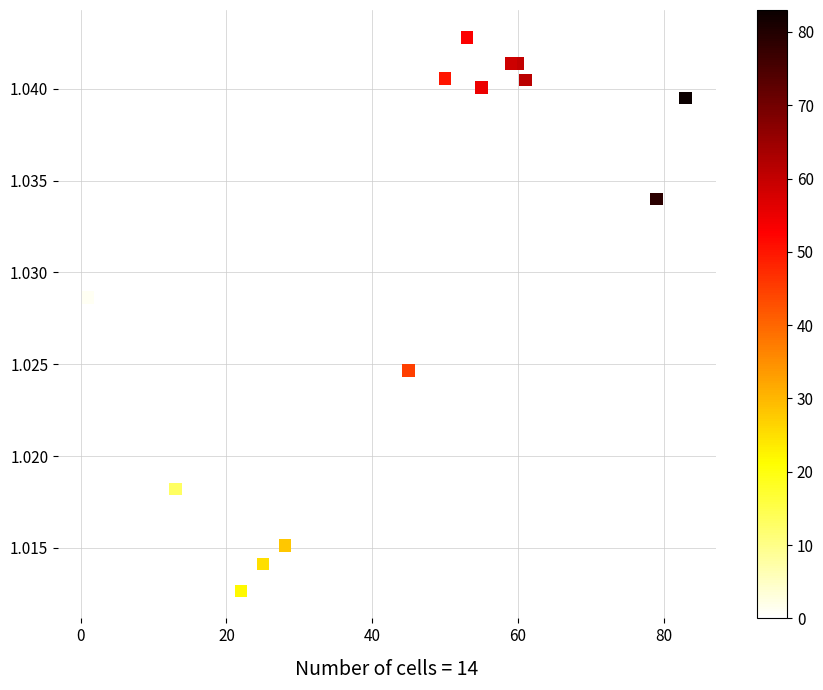

What is the range of X values (max minus min)?

82.0